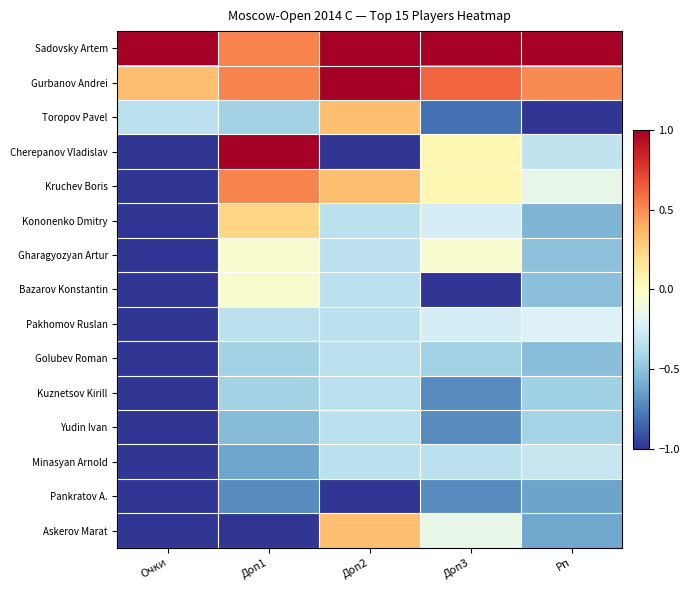

How many data points does each series have?

5